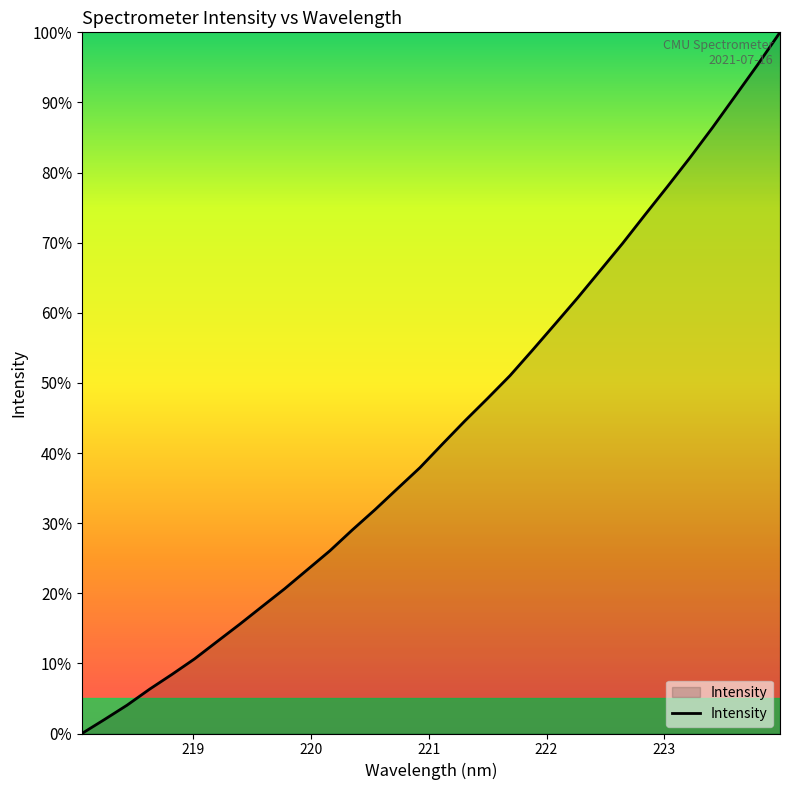

What is the difference between the maximum and minimum values?

100.0